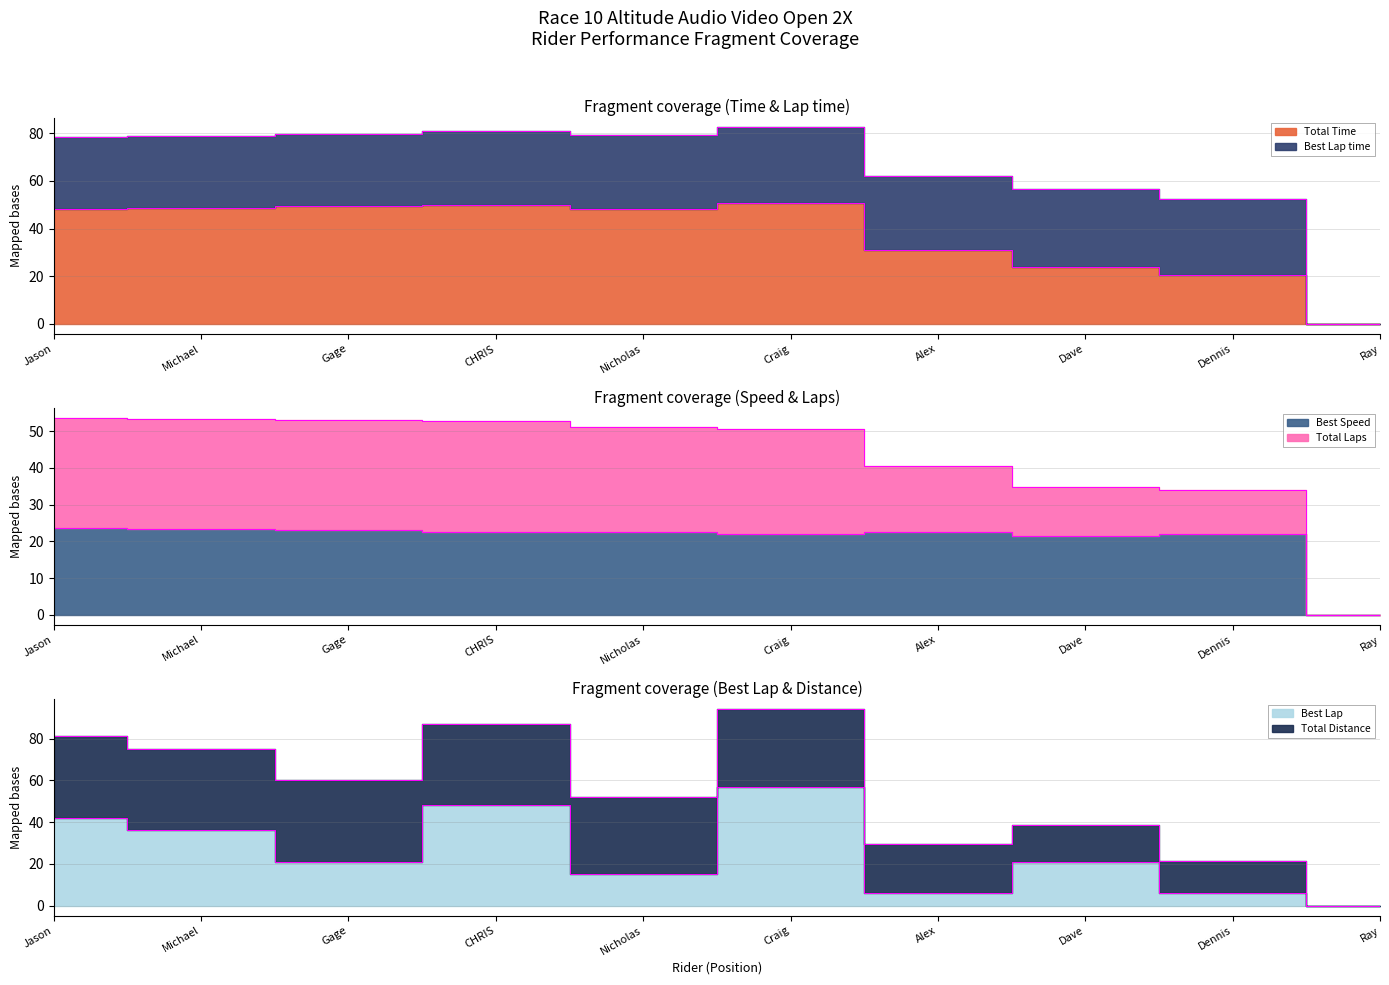

How many values in Total Laps are above zero?

9